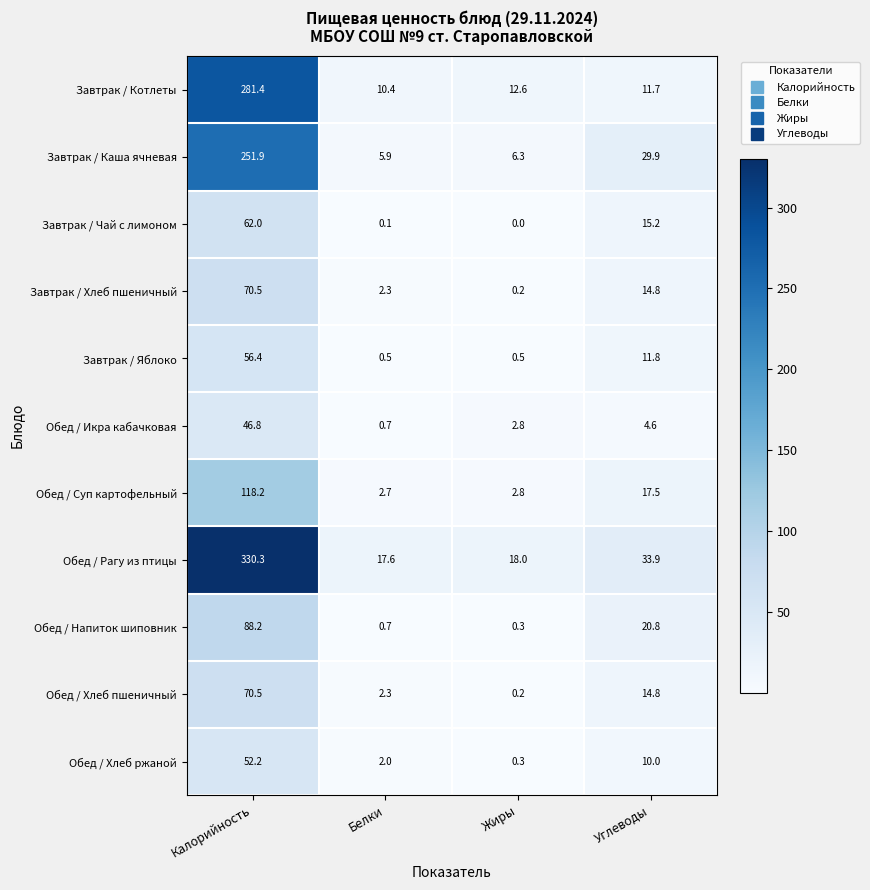

At which label is Обед / Напиток шиповник closest to 44?

Углеводы